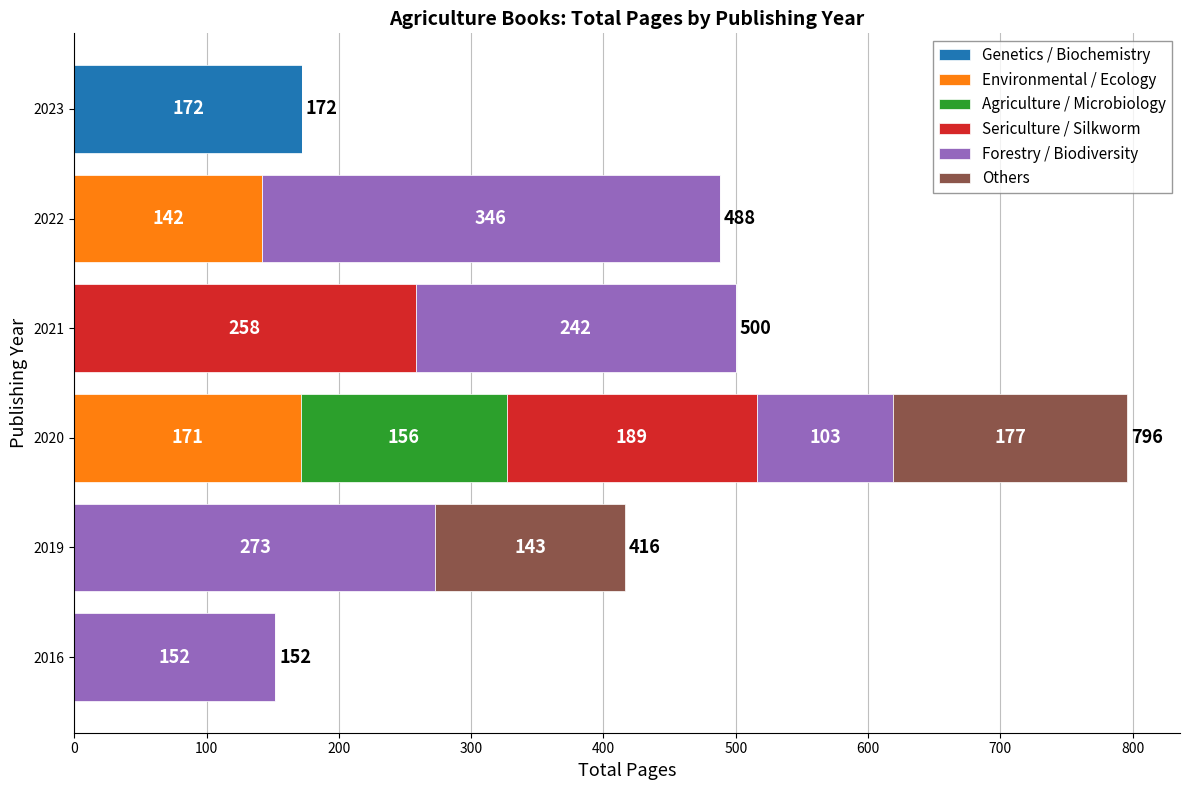

The Genetics / Biochemistry series shows 0 at 2016. True or false?

True